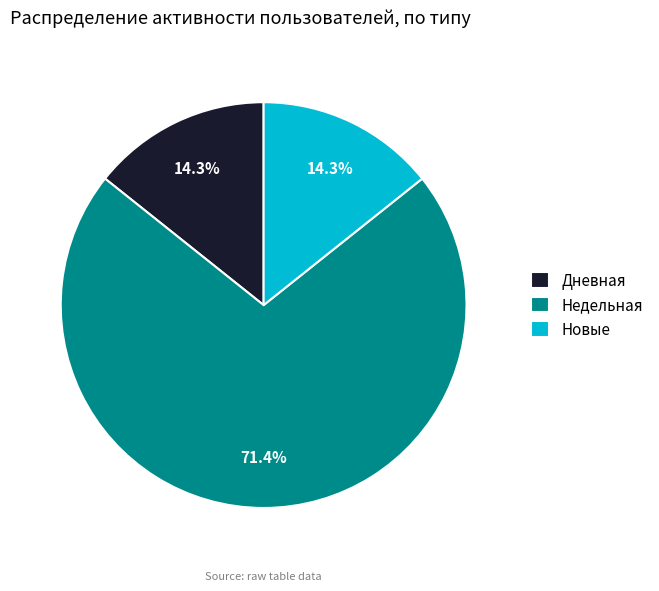

Do Дневная and Недельная together represent more than half of the pie?

Yes